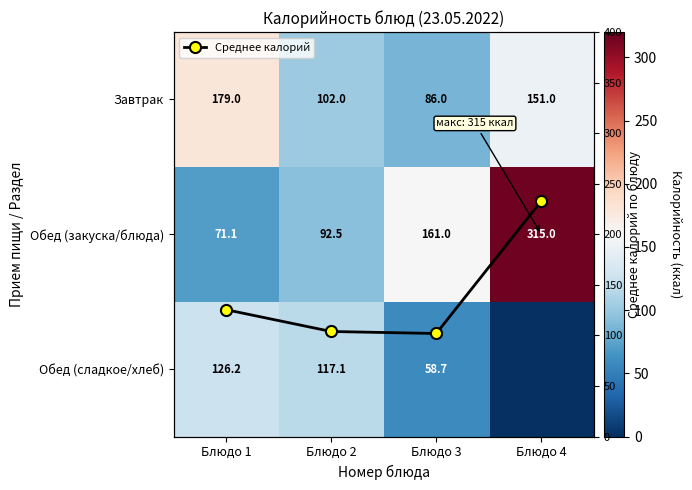

What is the value of the Среднее калорий point at the 3rd from the left?

101.9